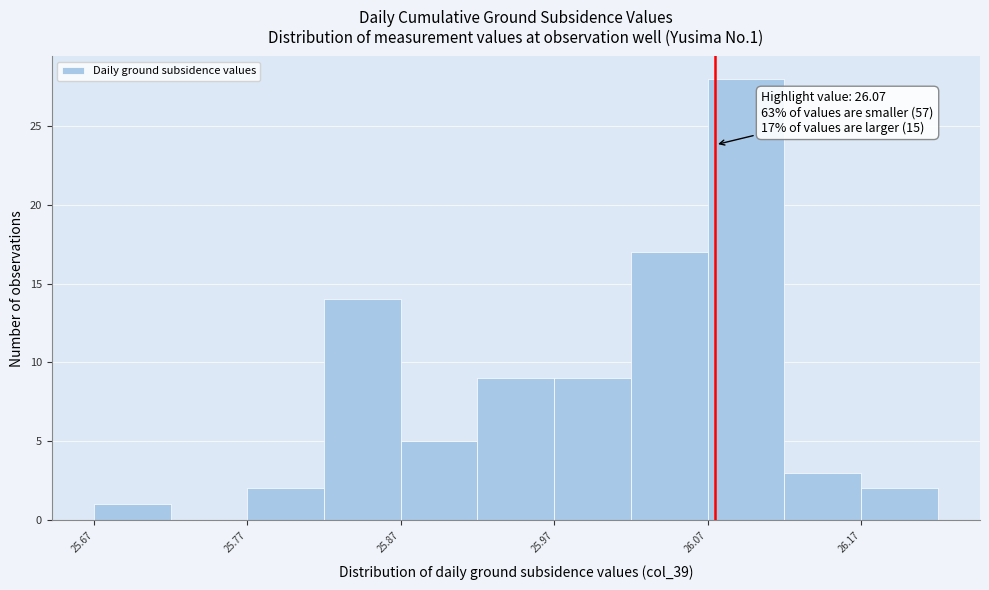

Which range on the x-axis has the tallest bar?

26.065 to 26.115